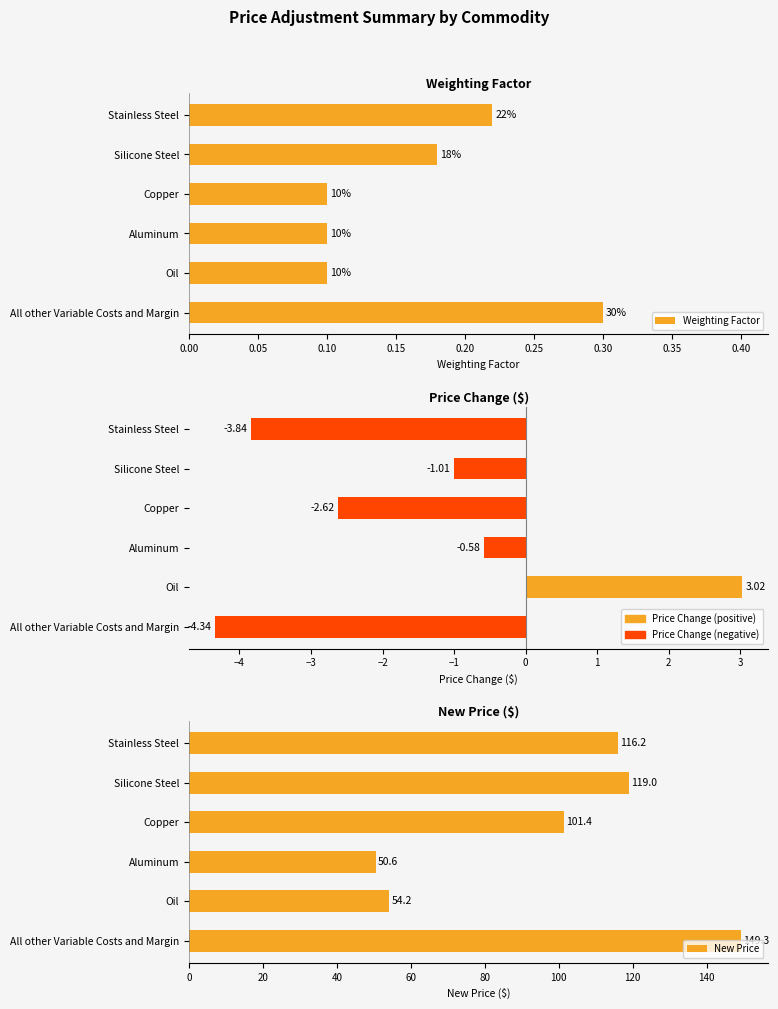

Is the value of Weighting Factor at Aluminum greater than the value of New Price at Silicone Steel?

No